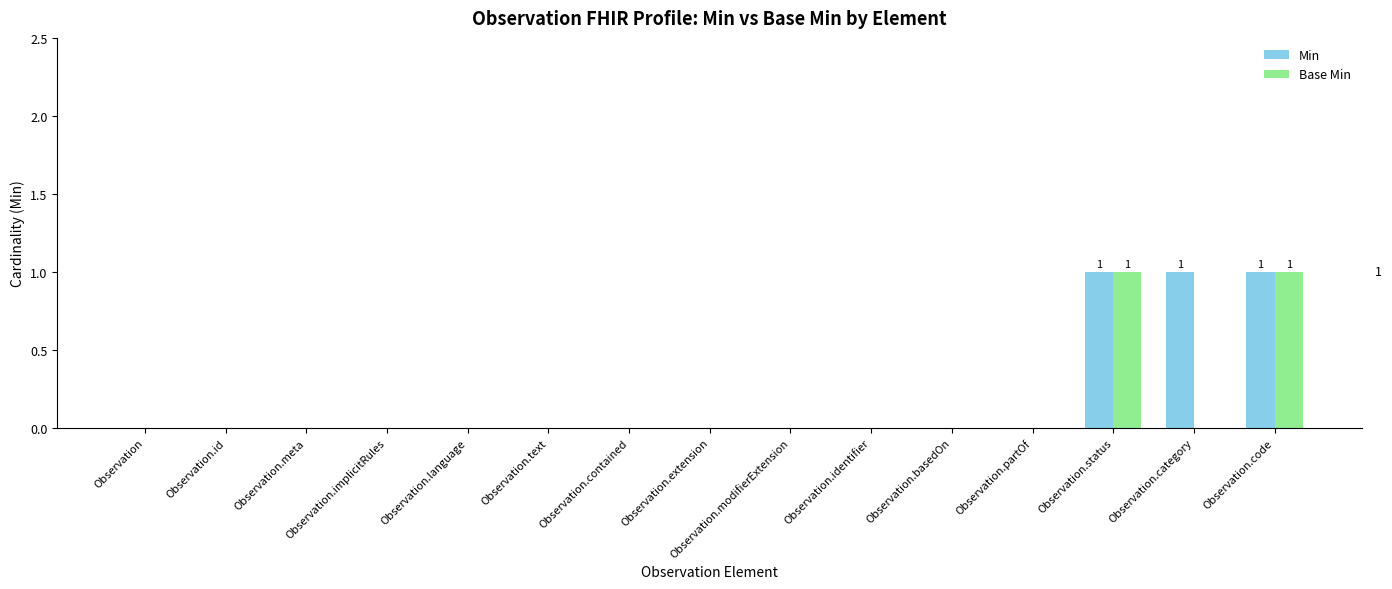

Reading left to right, list all the values displayed in this chart.

Min: 0	0	0	0	0	0	0	0	0	0	0	0	1	1	1
Base Min: 0	0	0	0	0	0	0	0	0	0	0	0	1	0	1